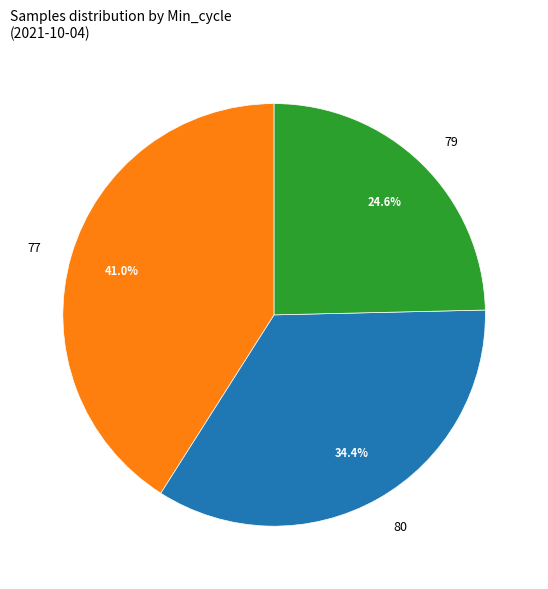

Which slice is the largest?

77